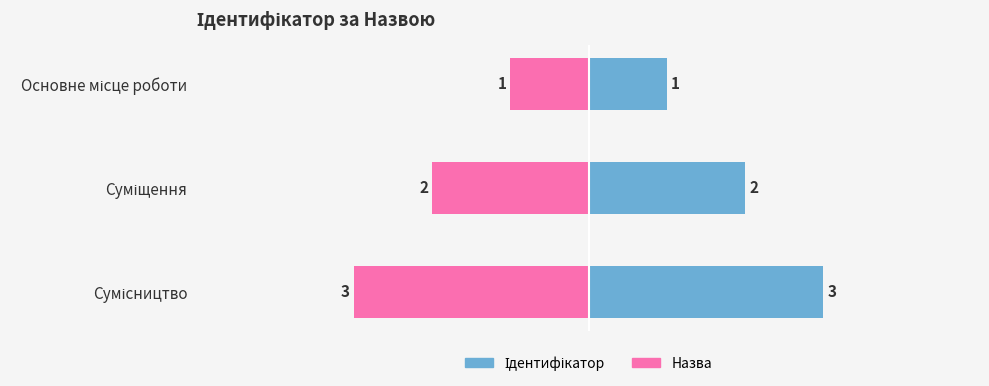

How many groups of bars are there?

3